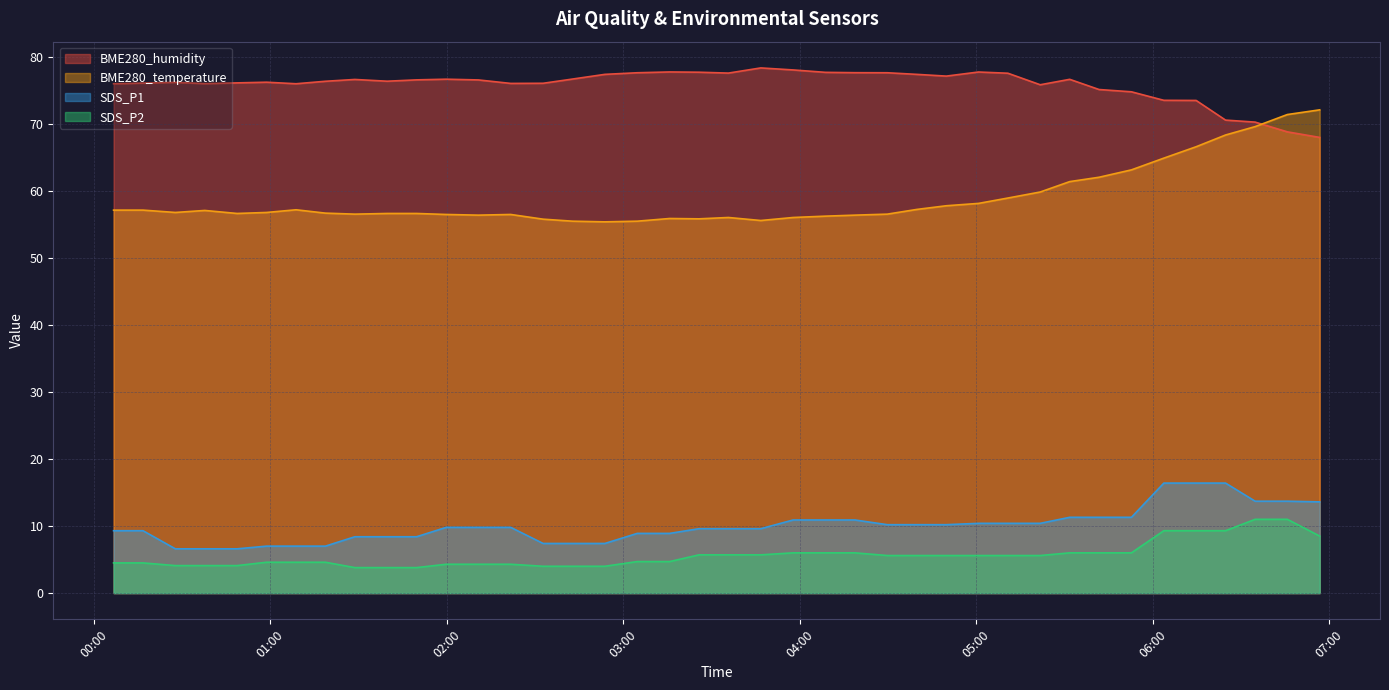

True or false: SDS_P2 and BME280_humidity intersect in this chart.

False